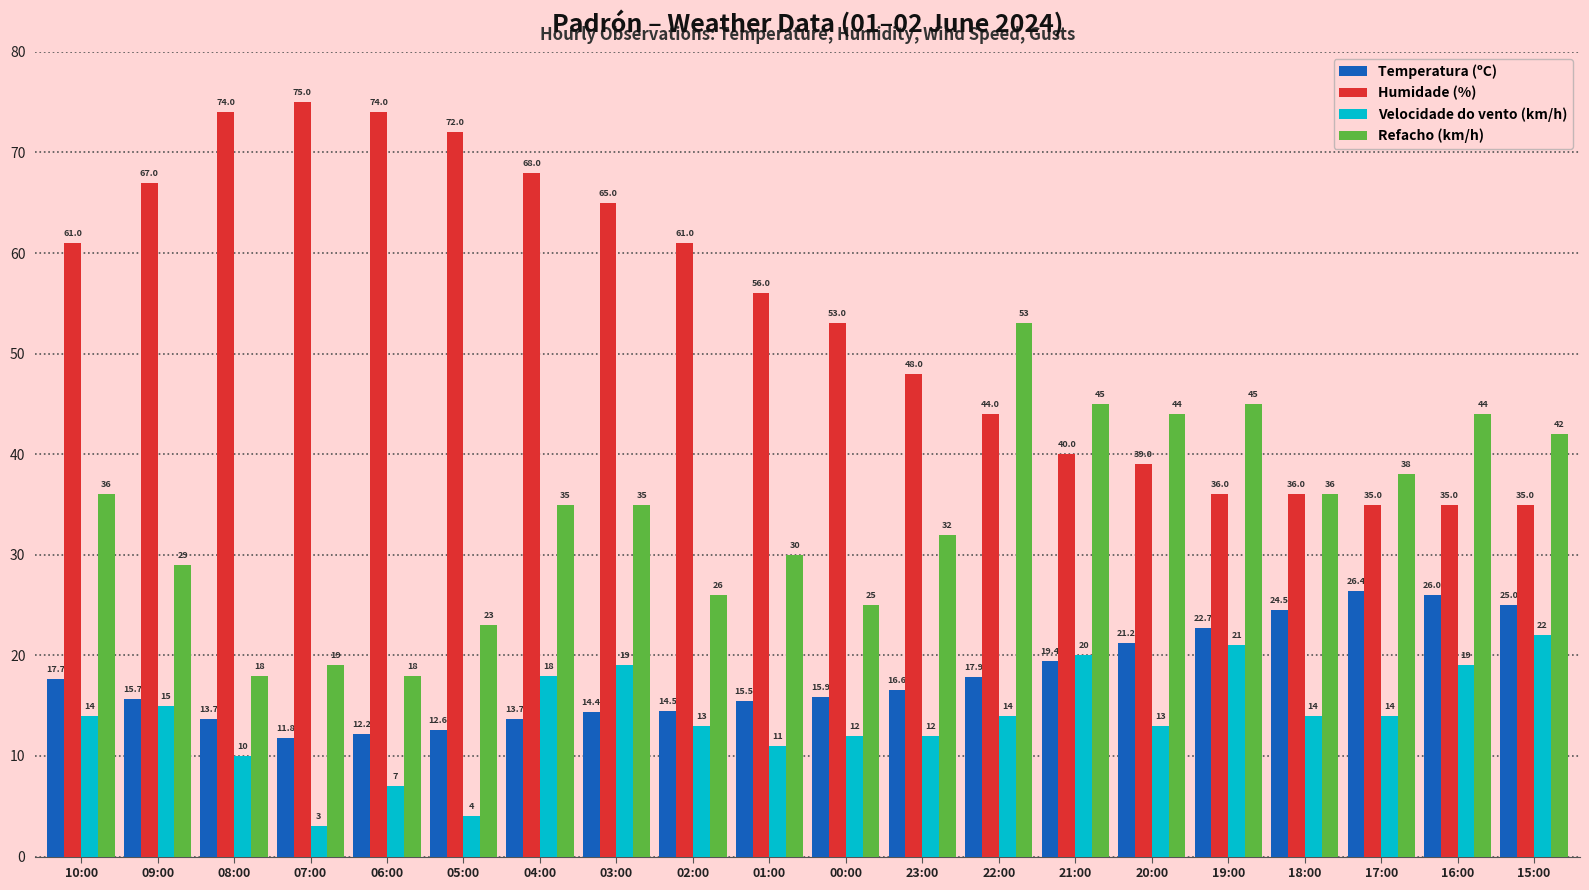

At which label is Humidade (%) closest to 55?

01:00